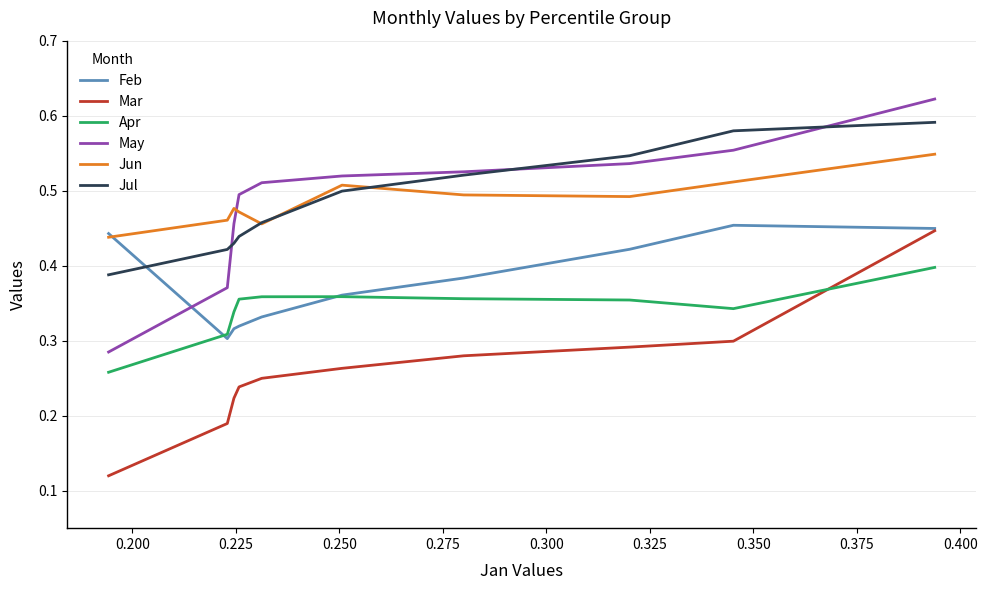

Which series ends up on top after the final intersection of Jul and Feb?

Jul